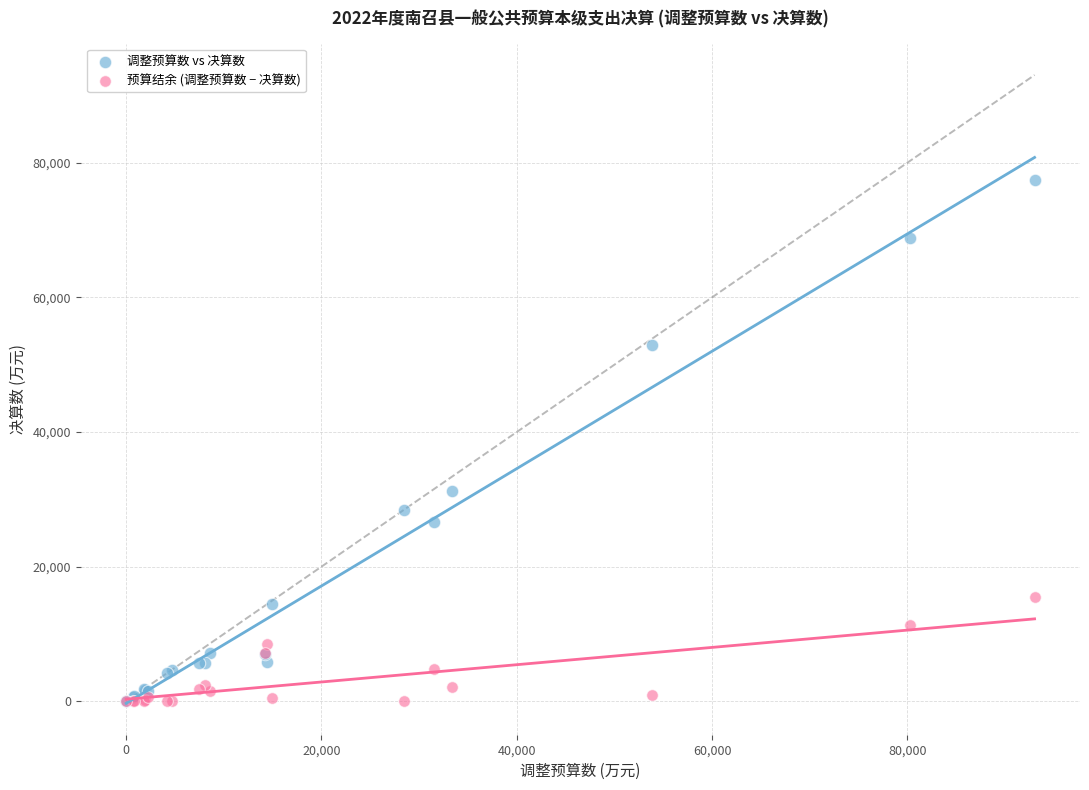

Across all series, what Y value is closest to 38738?

31182